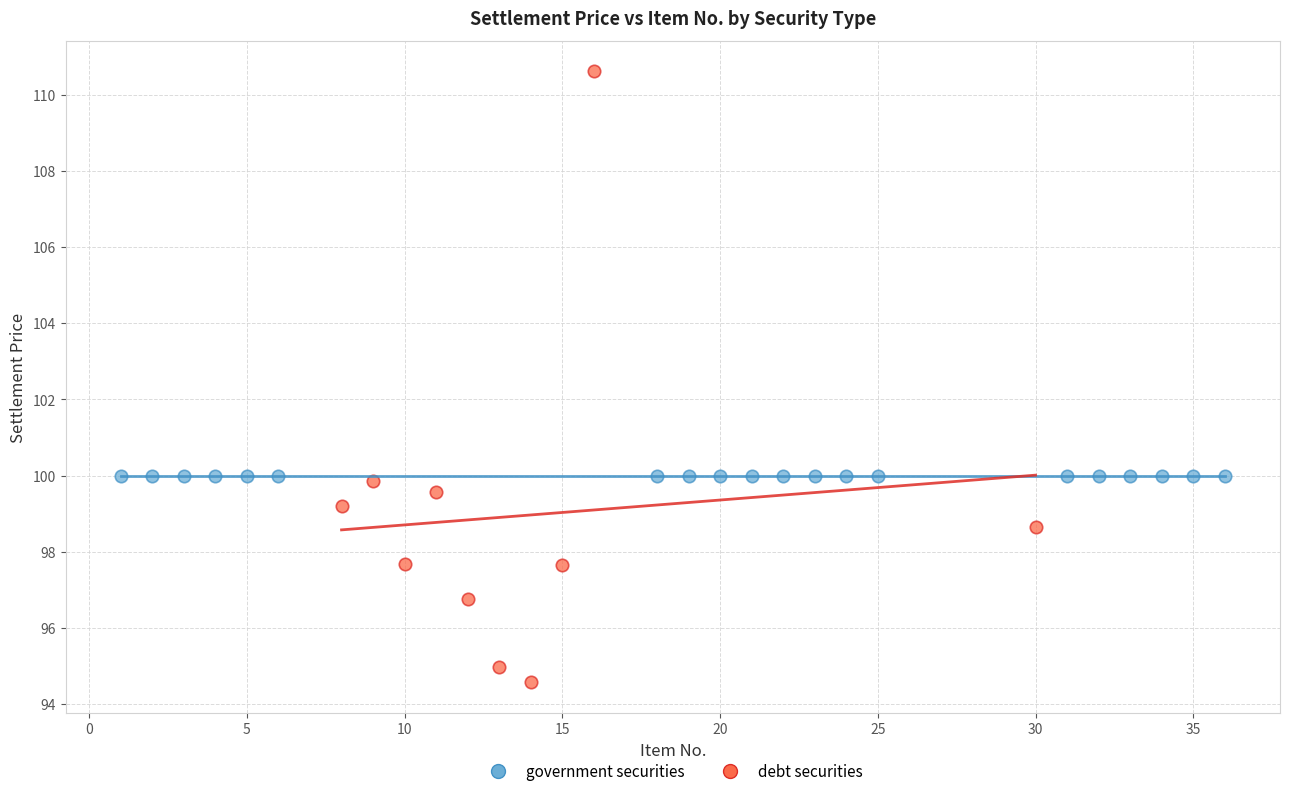

Which series contains the lowest Y value?

debt securities